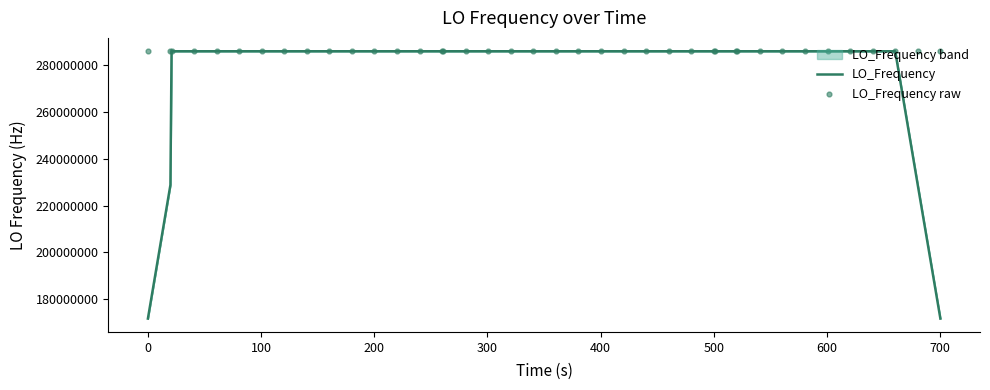

Which series has the widest spread of Y values?

LO_Frequency